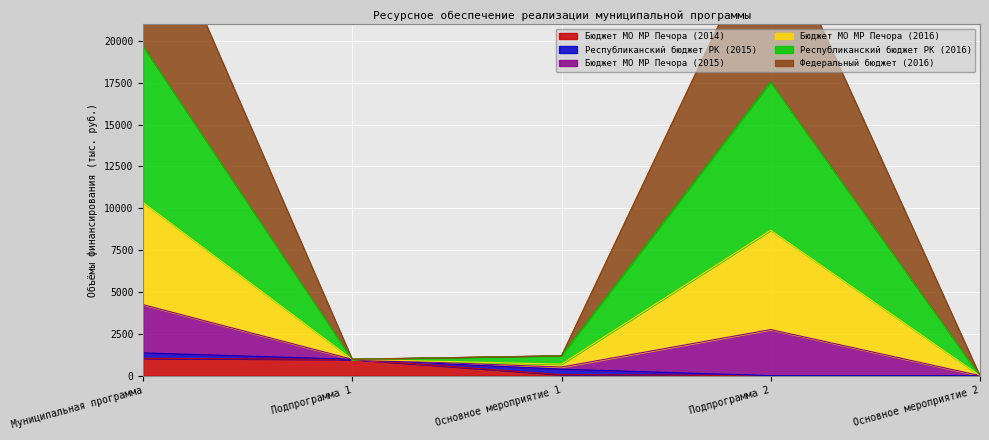

What is the label of the 2nd point from the right?

Подпрограмма 2